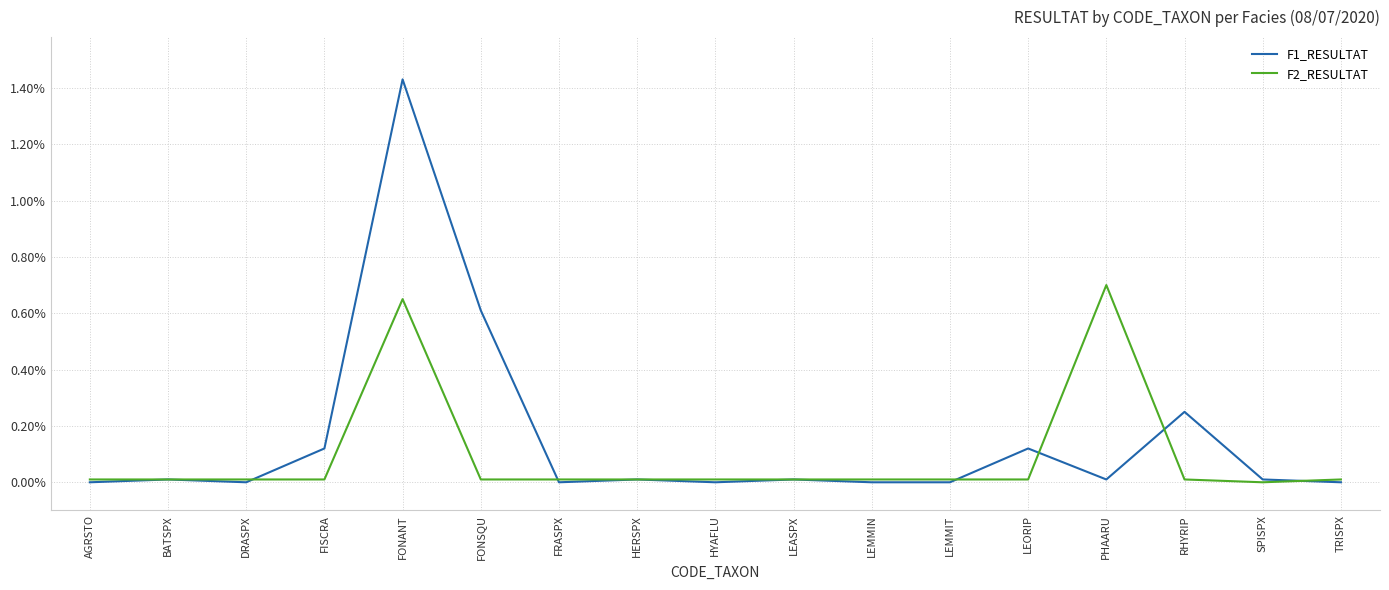

Is it true that F2_RESULTAT equals 0.0 at DRASPX?

True